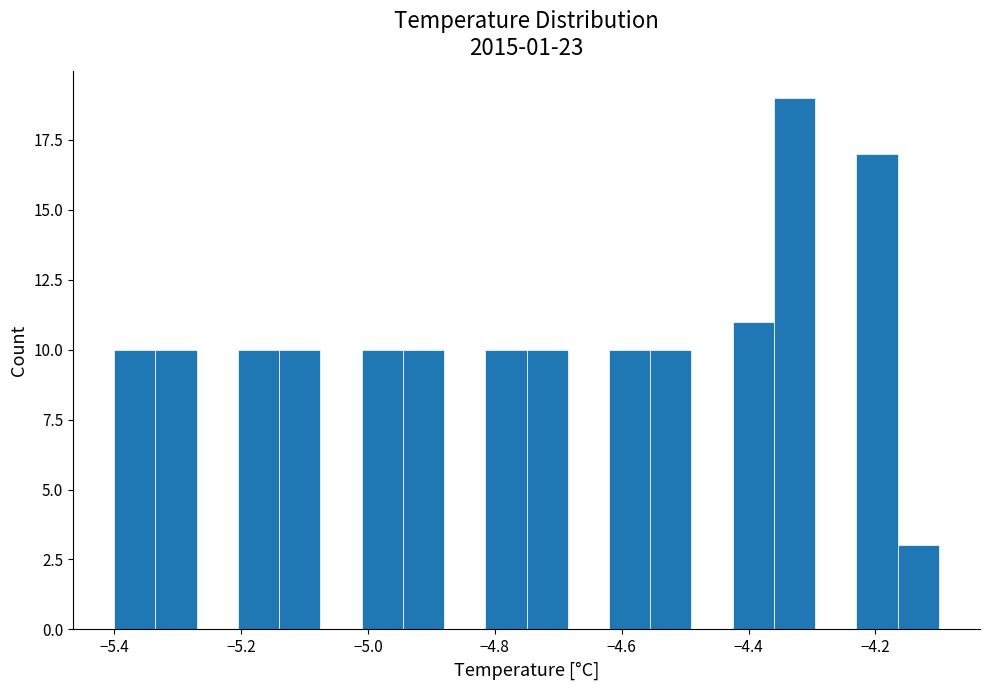

Read against the x-axis, roughly where is the centre of the tallest bar?

-4.32